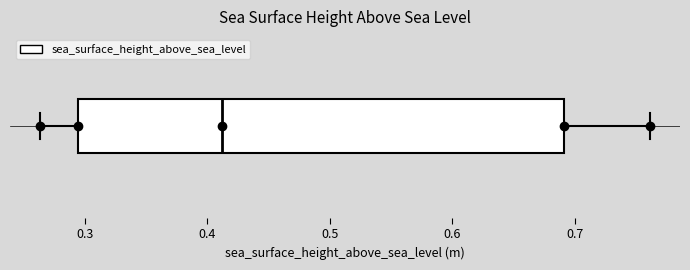

Transcribe this box plot: give where the median line is, the range the box spans, and where the two whiskers end, as read against the x-axis. The values are not printed on the chart, so give them approximately, as read against the axis.

median 0.41, box 0.29 to 0.69, whiskers 0.26 to 0.76